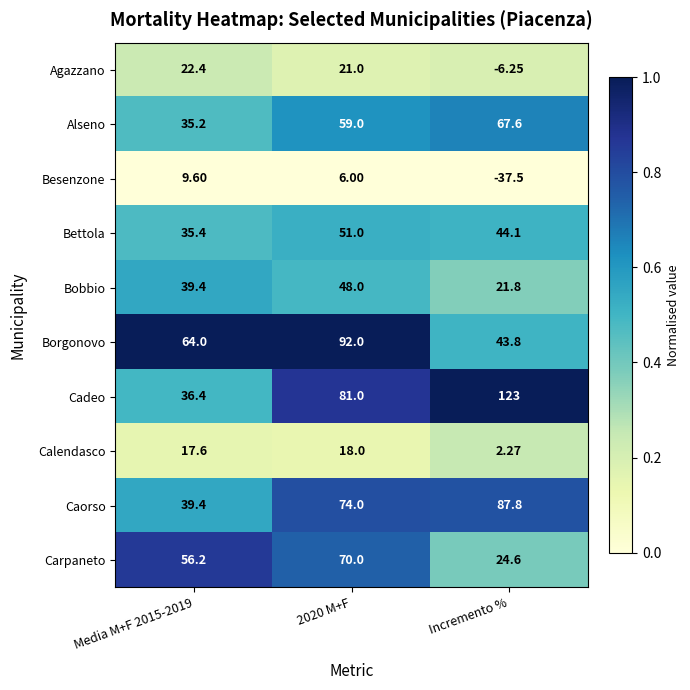

Which series has the widest spread of values?

Cadeo